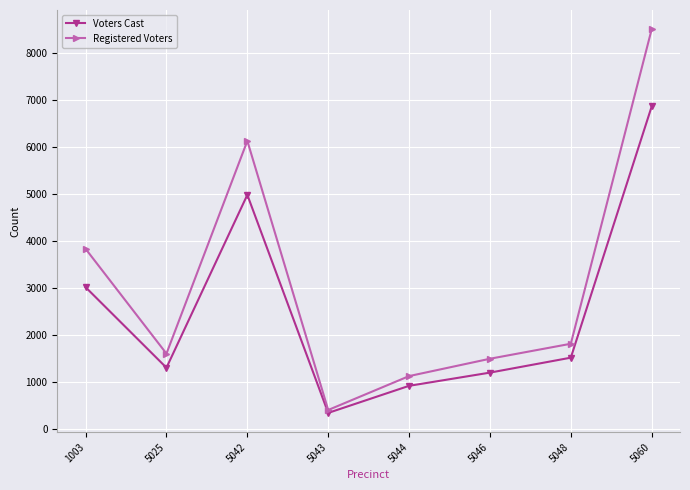

How many distinct data groups are displayed?

2